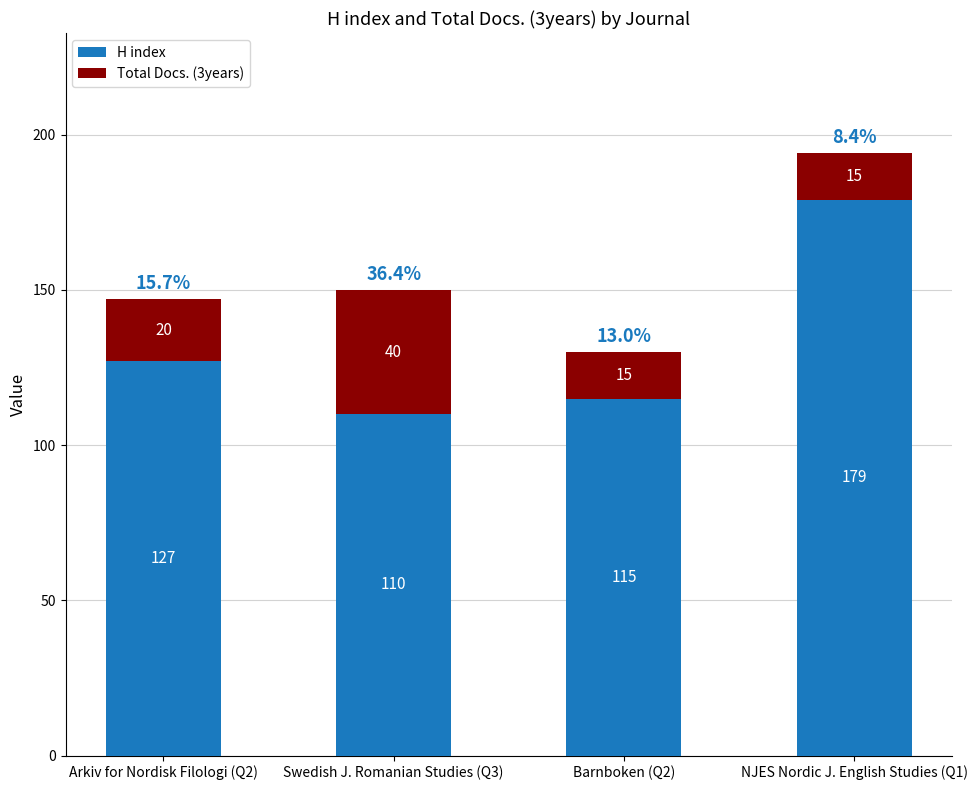

What are all the series names shown in the legend?

H index, Total Docs. (3years)